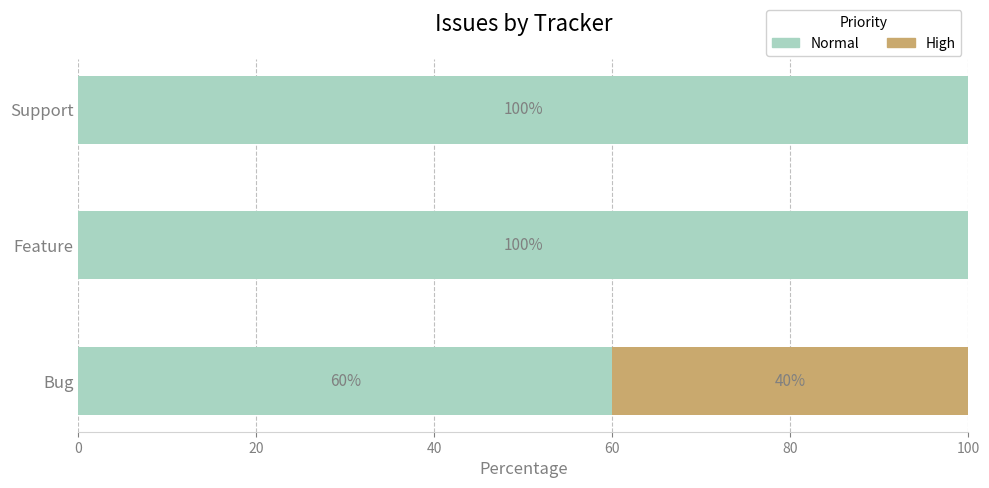

True or false: Normal has a value of 162 at Support.

False